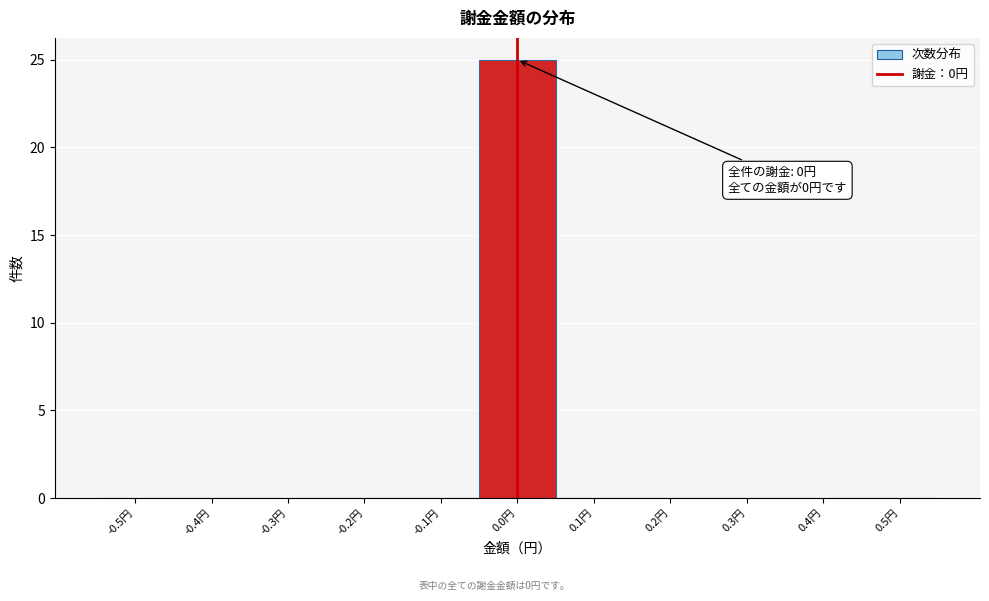

Reading left to right, list all the values displayed in this chart.

-0.5円=0	-0.4円=0	-0.3円=0	-0.2円=0	-0.1円=0	0.0円=25	0.1円=0	0.2円=0	0.3円=0	0.4円=0	0.5円=0